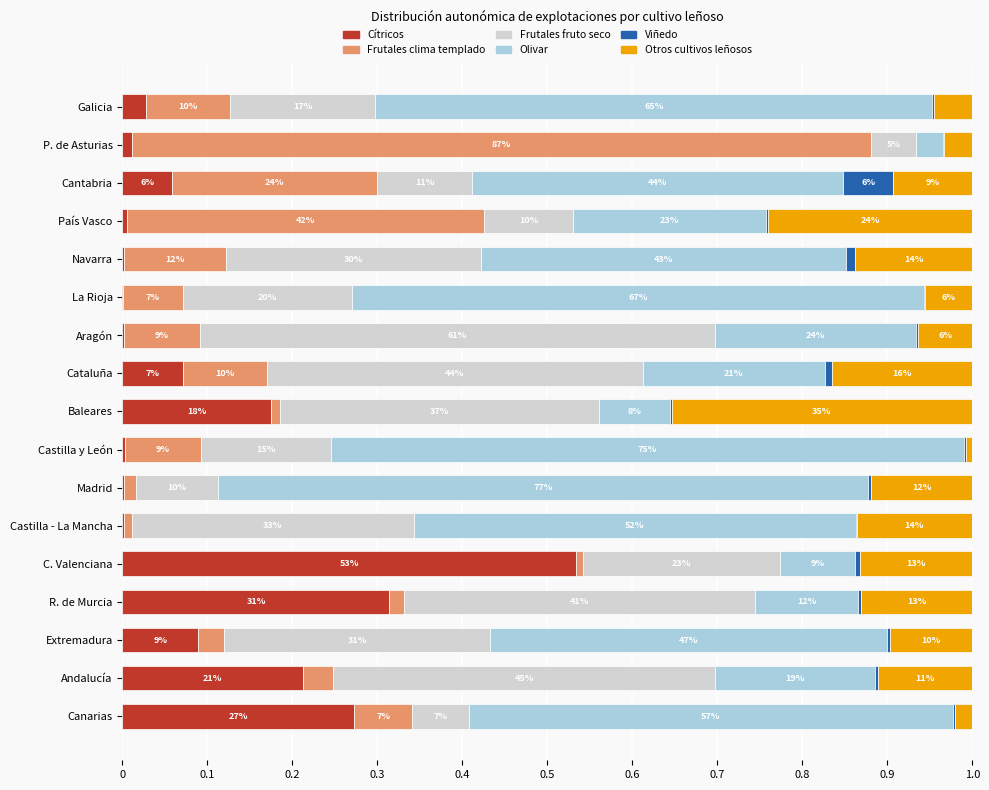

At how many categories does at least one series exceed 0?

17